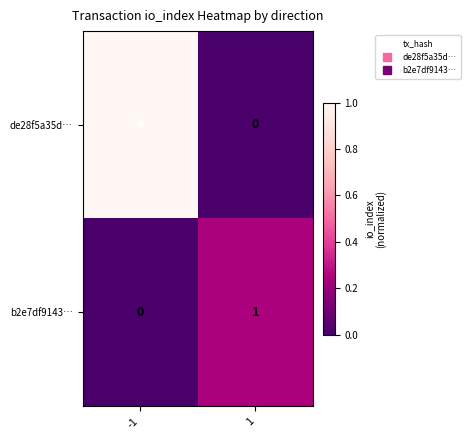

At which category is the sum across all series the highest?

-1